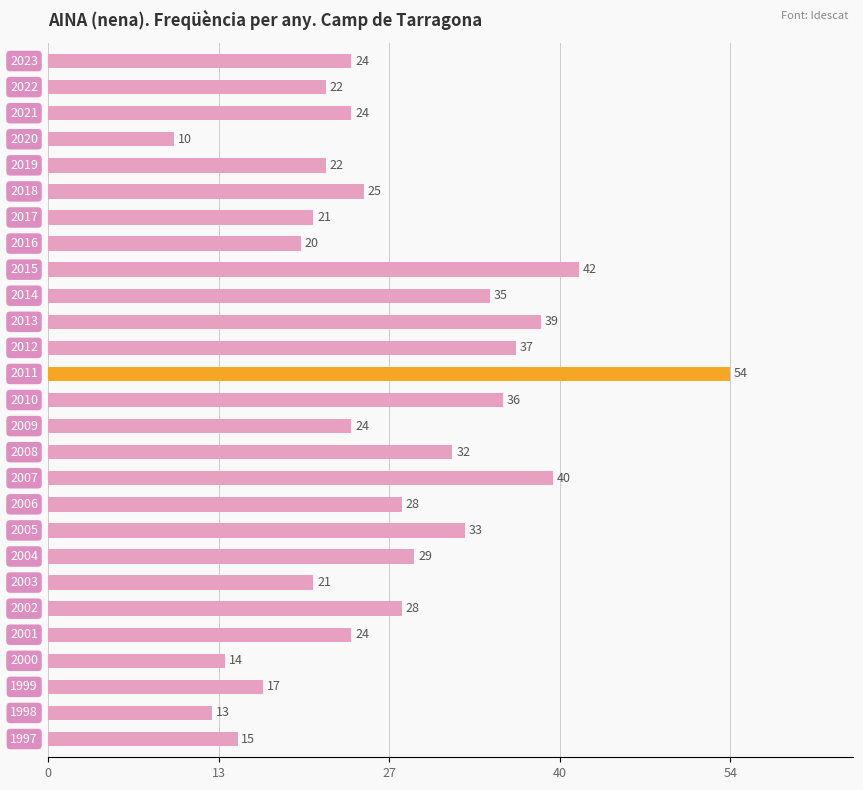

Reading top to bottom, extract all data points from this chart.

24	22	24	10	22	25	21	20	42	35	39	37	54	36	24	32	40	28	33	29	21	28	24	14	17	13	15